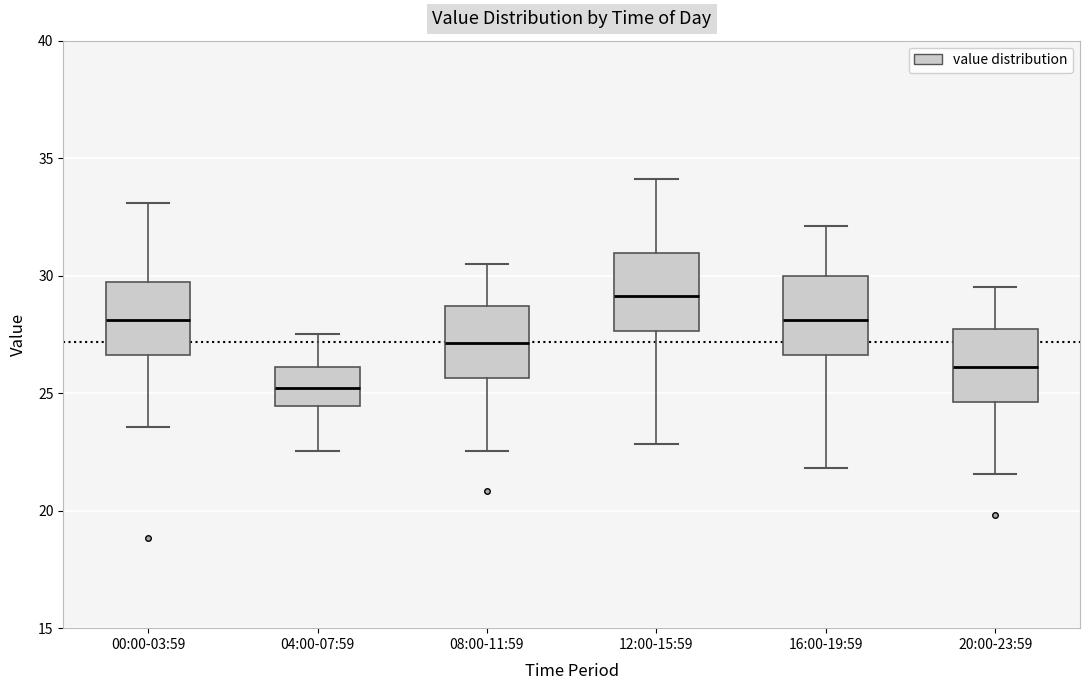

Where is the lower edge of the box for 20:00-23:59 on the y-axis? The values are not printed on the chart, so give them approximately, as read against the axis.

24.5